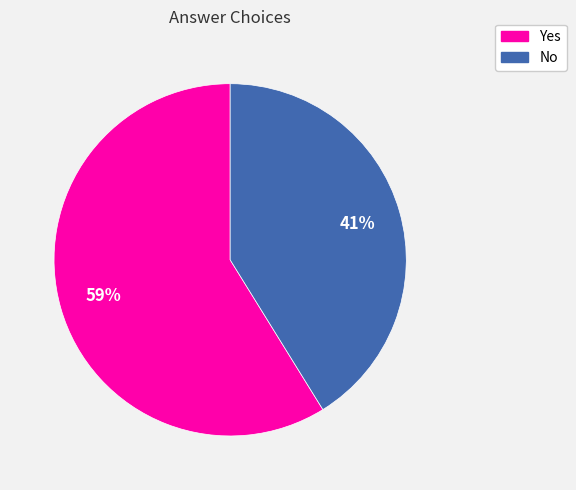

Does No represent more than half of the total?

No